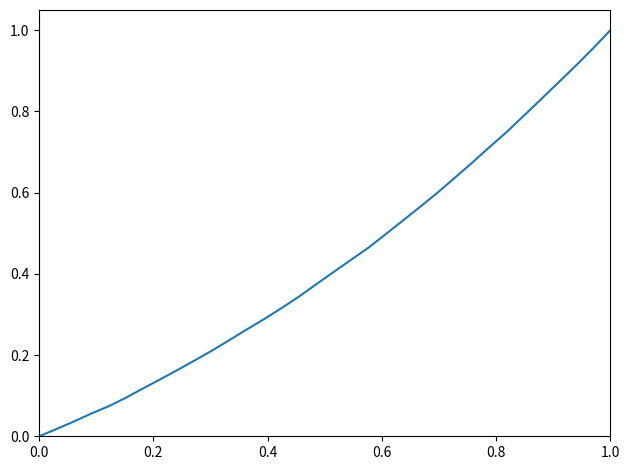

Reading left to right, list all the values displayed in this chart.

0.0	0.0	0.0	0.1	0.1	0.1	0.1	0.1	0.2	0.2	0.2	0.2	0.3	0.3	0.3	0.3	0.4	0.4	0.4	0.5	0.5	0.5	0.6	0.6	0.6	0.7	0.7	0.7	0.8	0.8	0.9	0.9	1.0	1.0